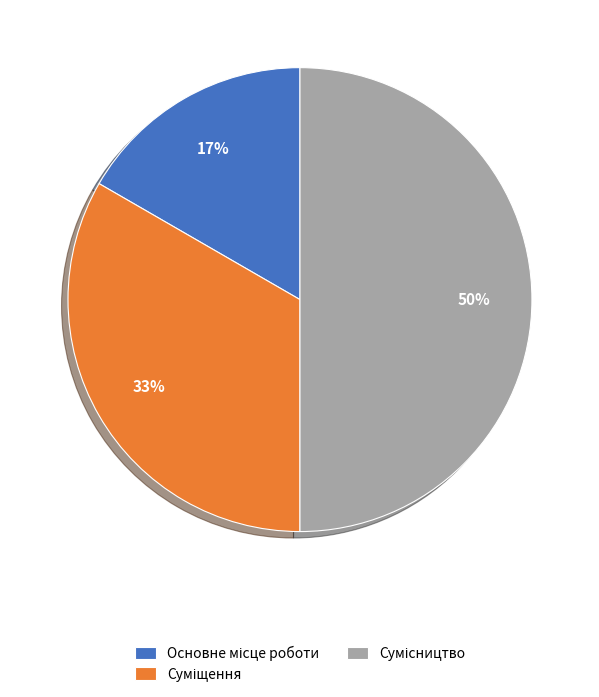

How many segments does this pie chart have?

3